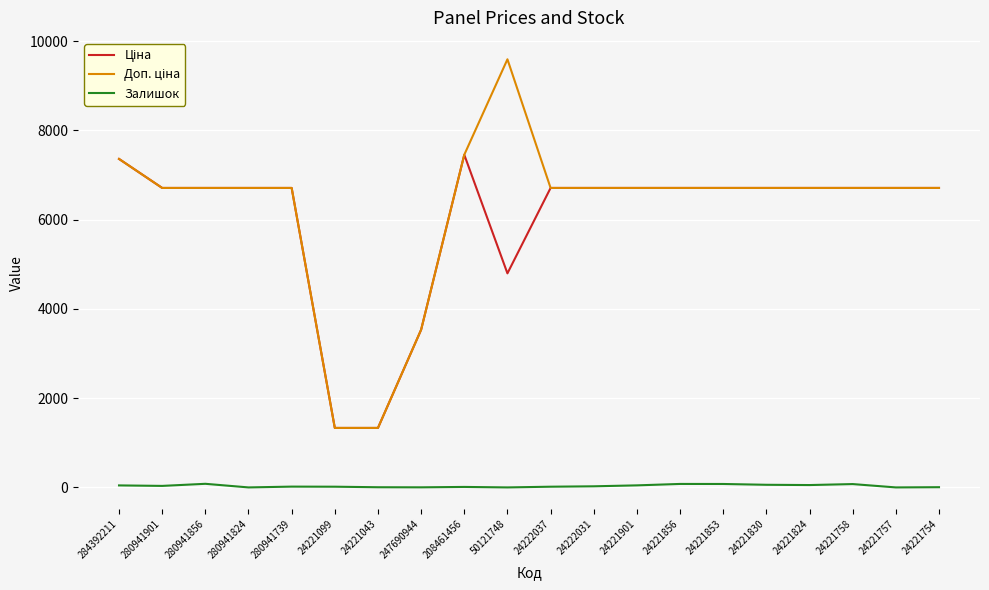

At which category does the chart reach its peak across all series?

50121748